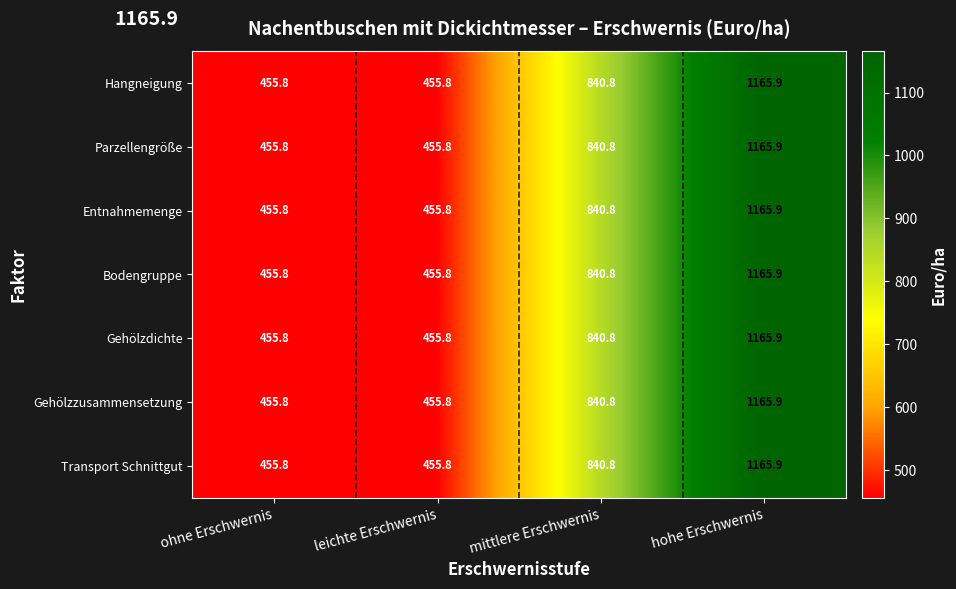

What is the sum of all Bodengruppe values?

2918.3